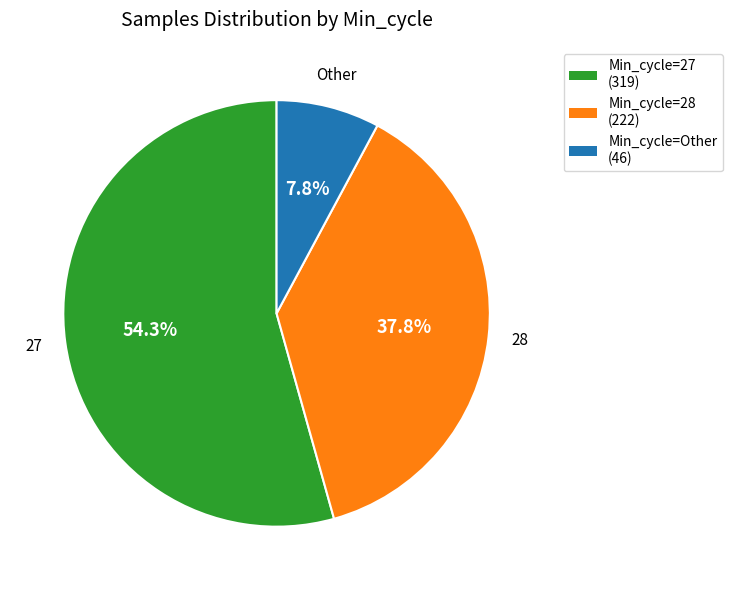

Count the number of slices in the pie.

3